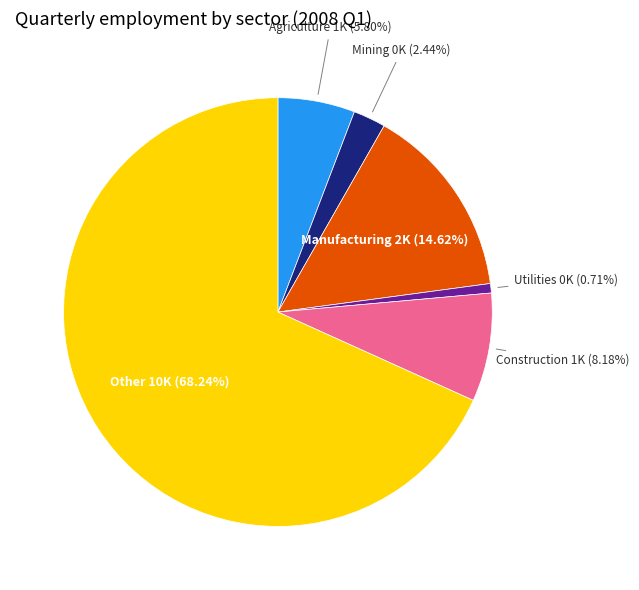

What is the largest slice in the pie chart?

Other